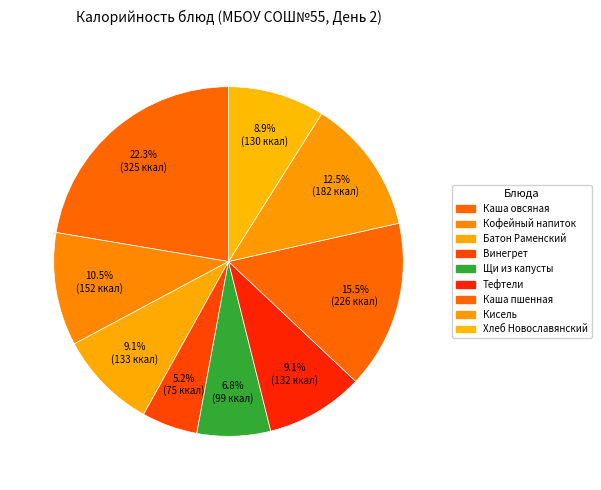

To the nearest percent, what is the difference between the largest and smallest slice percentages?

17%